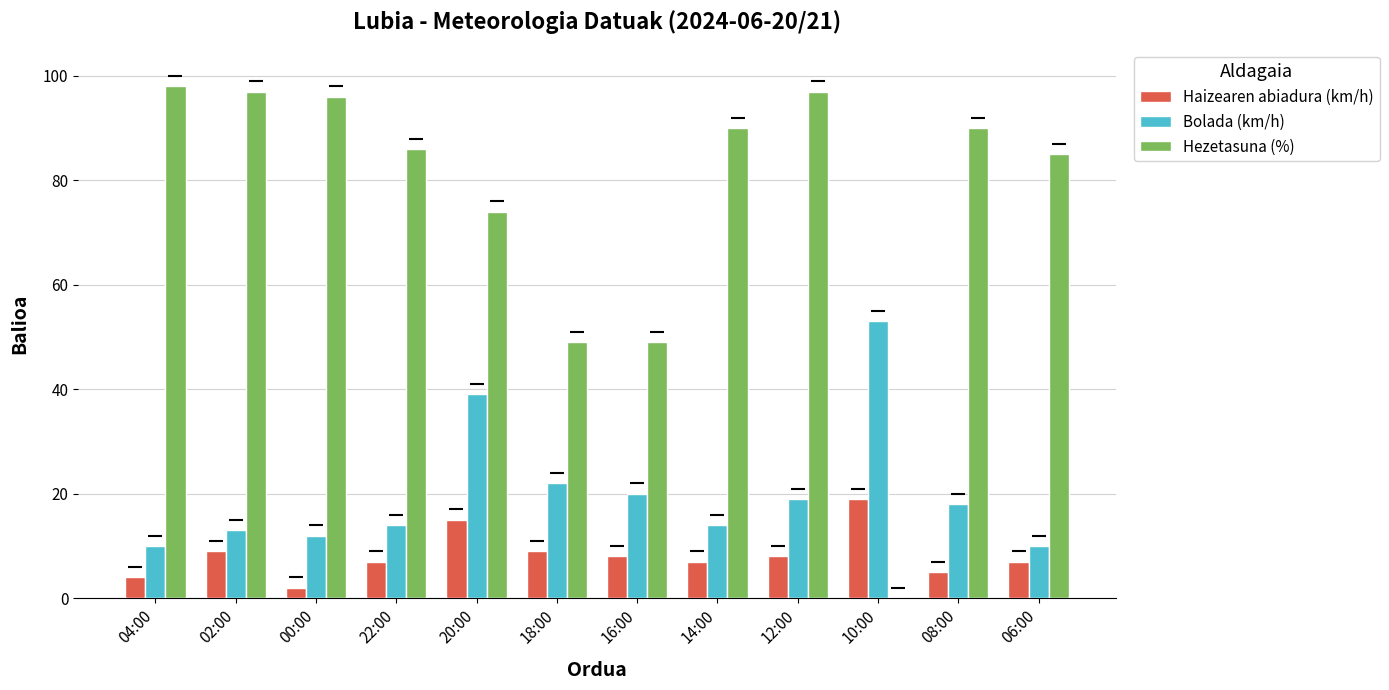

What is the highest value of the Hezetasuna (%) series?

98